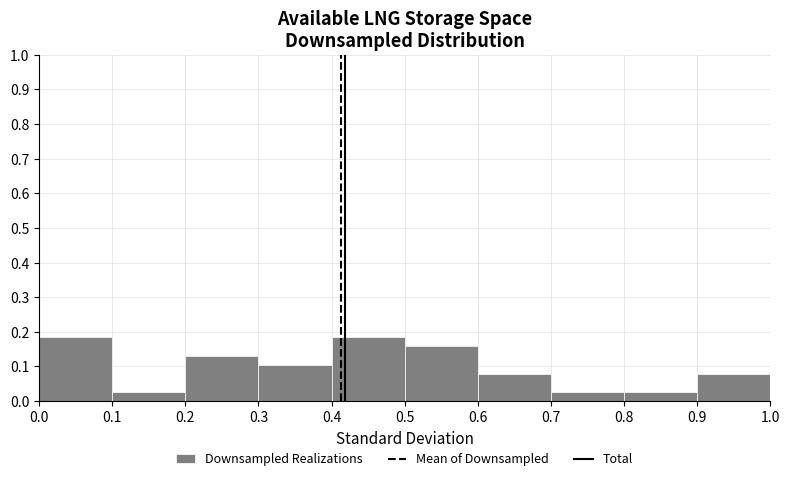

What is the height of the bar covering 0.1 to 0.2 on the x-axis? The values are not printed on the chart, so give them approximately, as read against the axis.

0.03